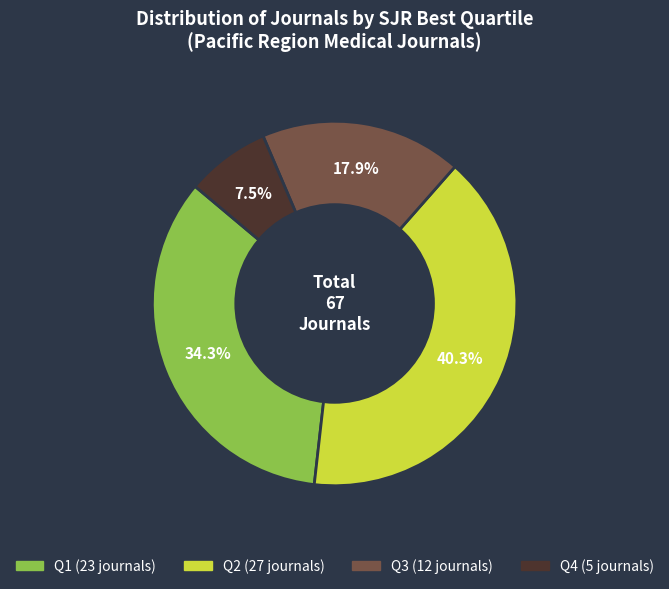

Between Q2 and Q3, which is larger?

Q2